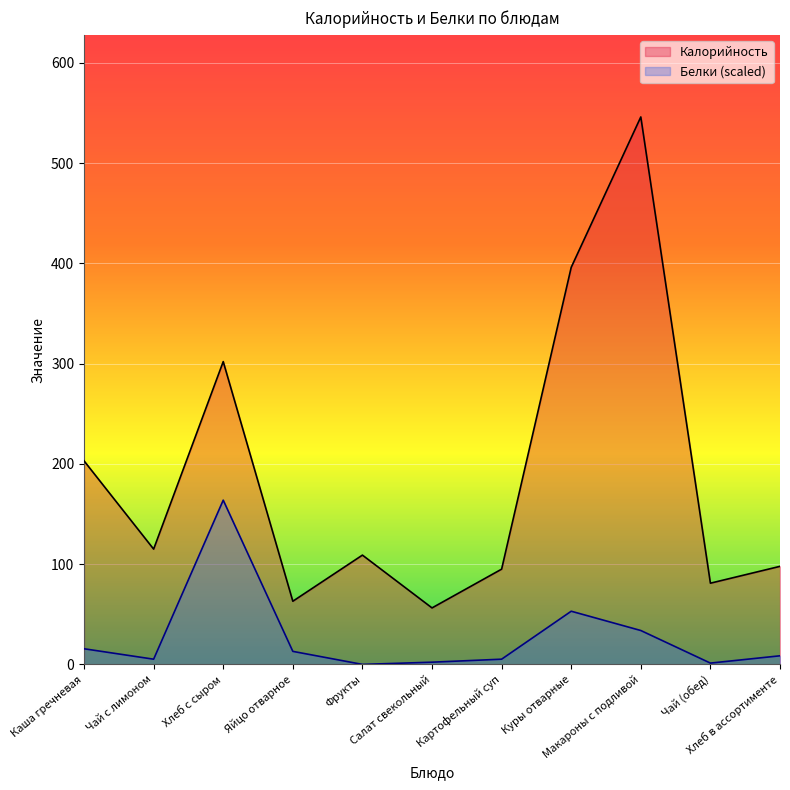

What is the average value of the Калорийность series?

187.6